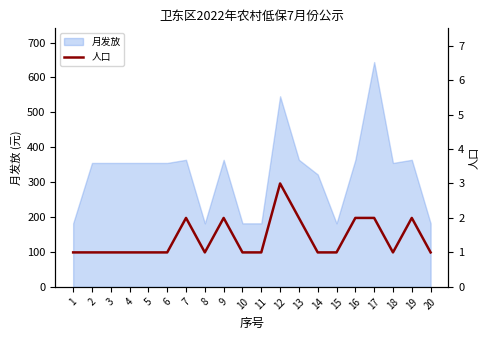

List the labels in order of value, largest first.

12, 7, 9, 13, 16, 17, 19, 1, 2, 3, 4, 5, 6, 8, 10, 11, 14, 15, 18, 20